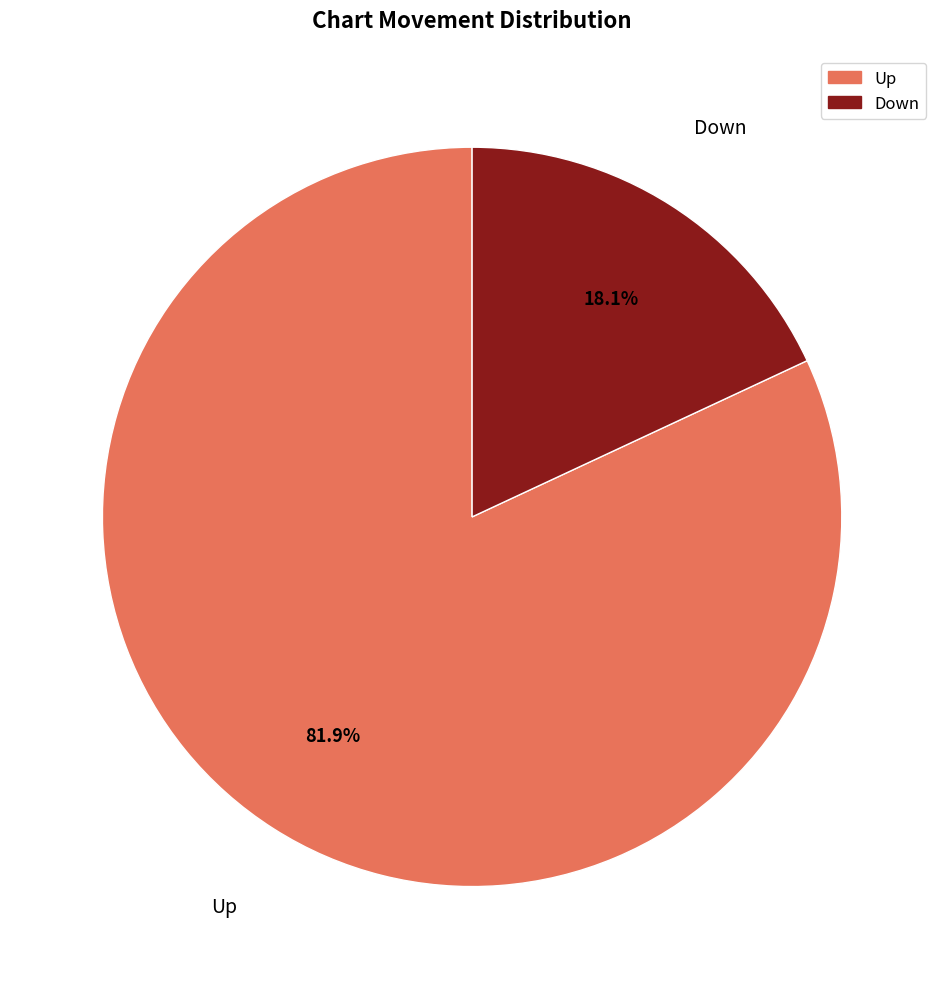

What is the majority slice?

up